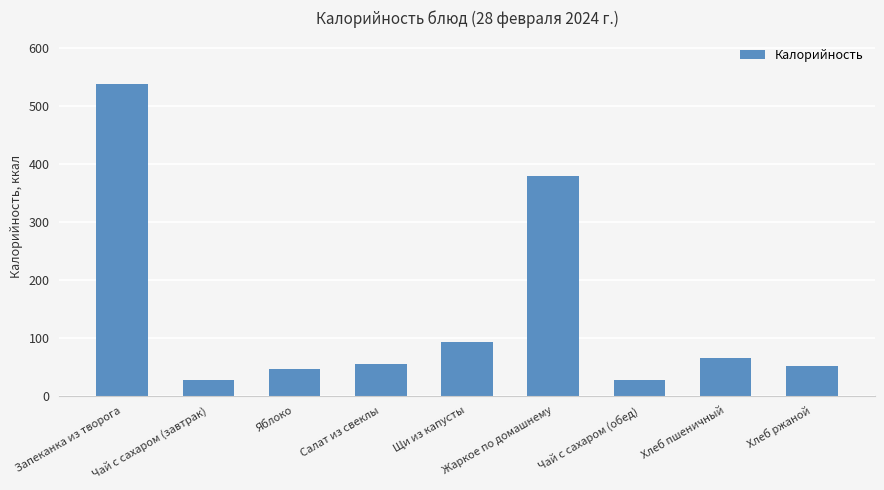

Where is the data nearest to the value 282?

Жаркое по домашнему